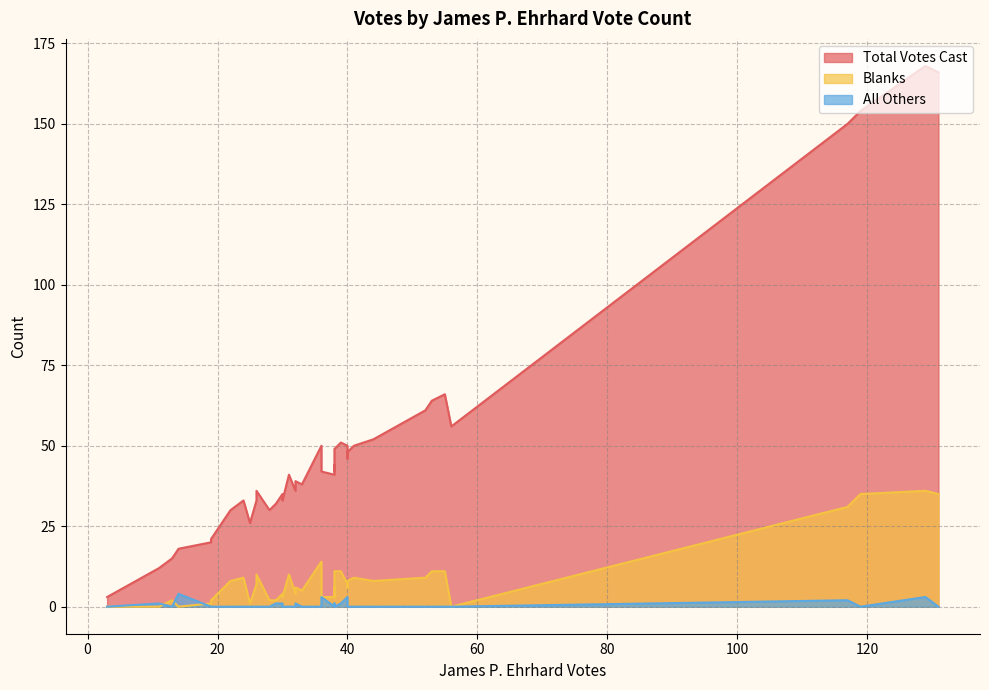

What is the sum of all Total Votes Cast values?

1981